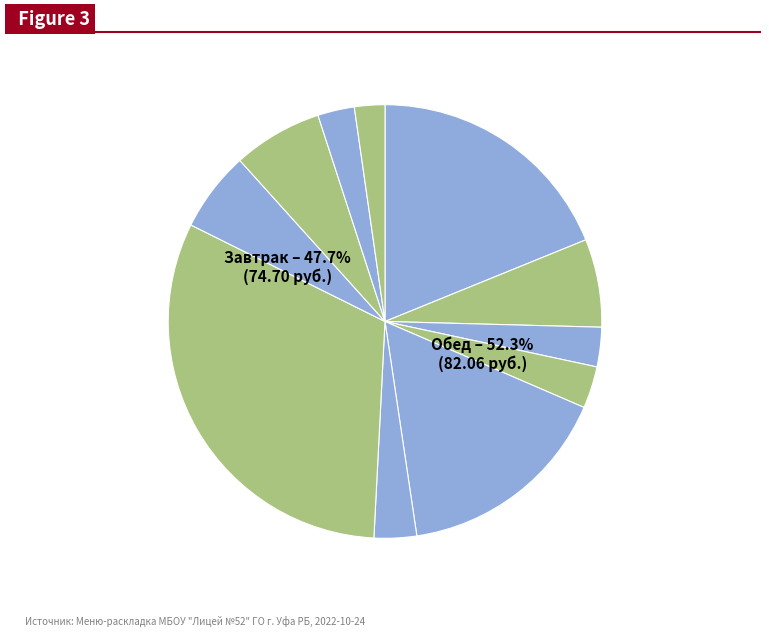

What percentage is the Хлеб ржано-пшеничный slice, to the nearest percent?

2%